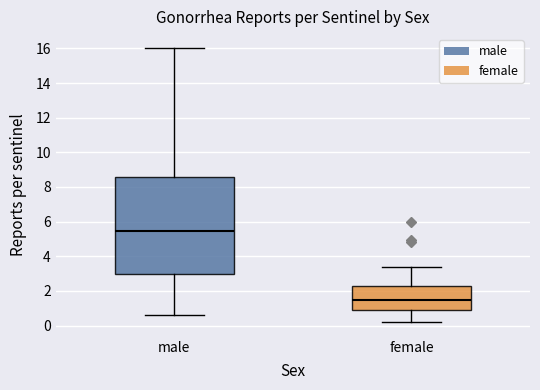

Which box's median line is the highest?

male